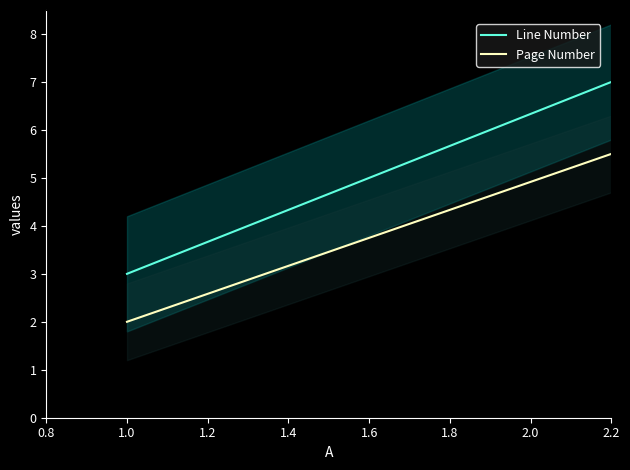

What is the maximum value shown in the chart?

7.0